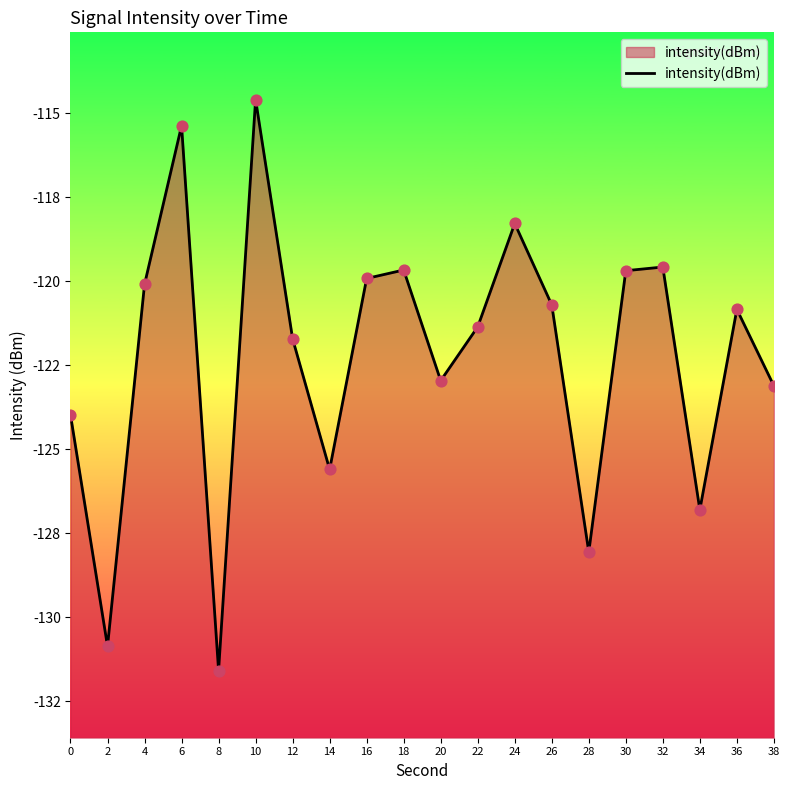

What is the change in value from 0 to 18?

+4.3